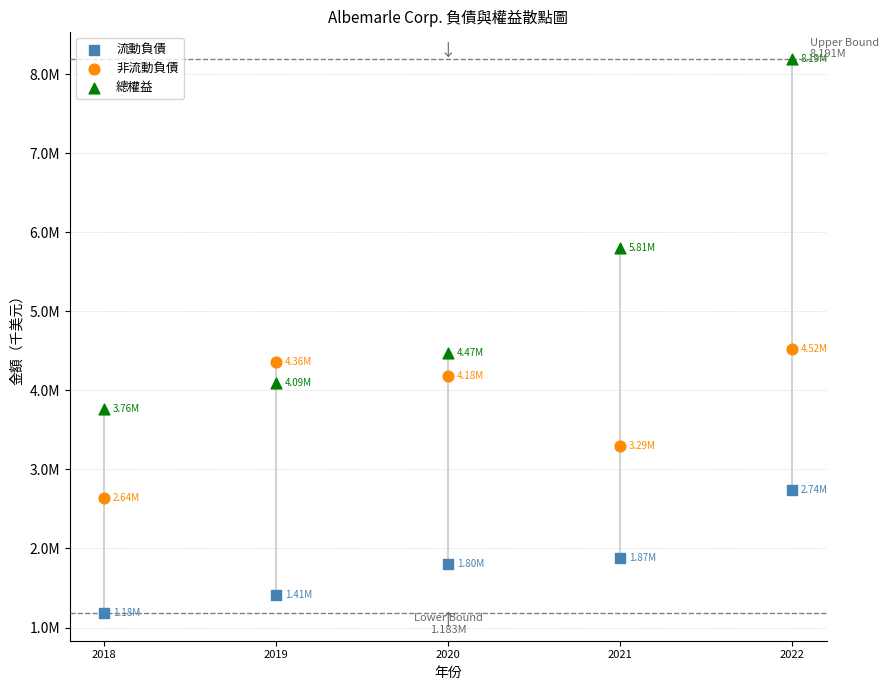

What are all the series names shown in the legend?

流動負債, 非流動負債, 總權益